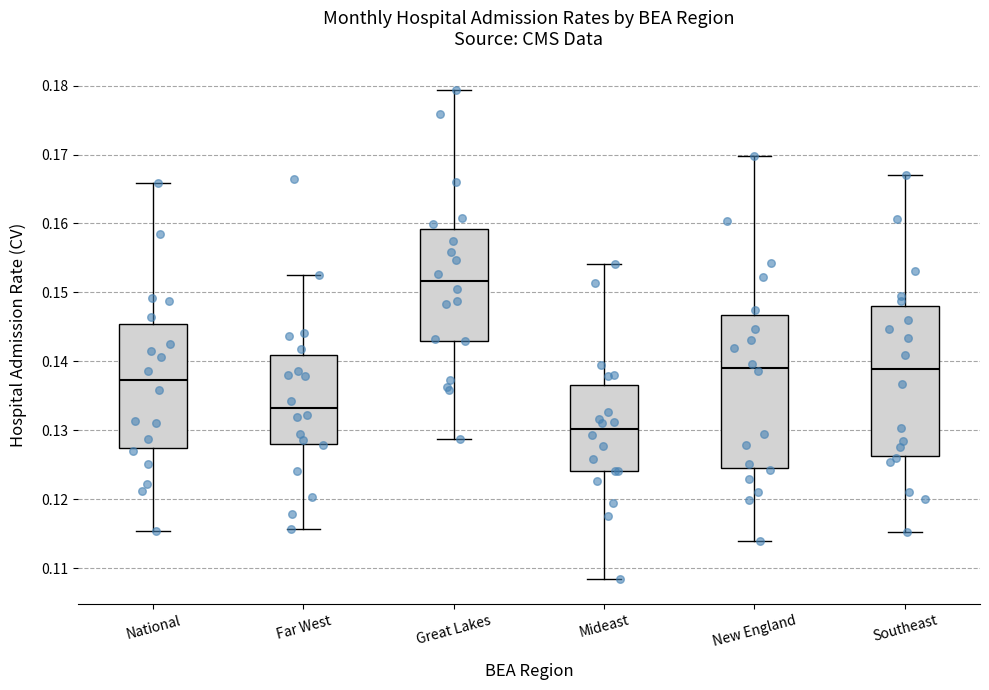

Reading left to right, read every box against the y-axis: the position of its median line, the range the box covers, and the ends of its whiskers. The values are not printed on the chart, so give them approximately, as read against the axis.

National: median 0.137, box 0.127 to 0.145, whiskers 0.115 to 0.166
Far West: median 0.133, box 0.128 to 0.141, whiskers 0.116 to 0.152
Great Lakes: median 0.152, box 0.143 to 0.159, whiskers 0.129 to 0.179
Mideast: median 0.130, box 0.124 to 0.137, whiskers 0.108 to 0.154
New England: median 0.139, box 0.125 to 0.147, whiskers 0.114 to 0.170
Southeast: median 0.139, box 0.126 to 0.148, whiskers 0.115 to 0.167